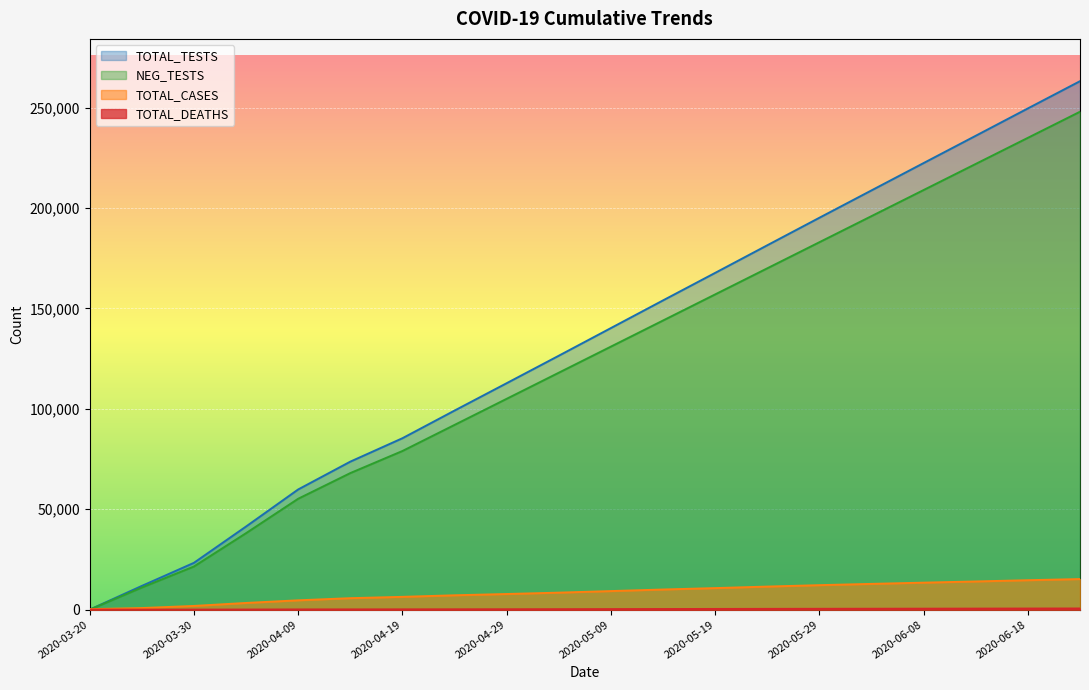

True or false: TOTAL_DEATHS and POS_TESTS cross at least once.

False